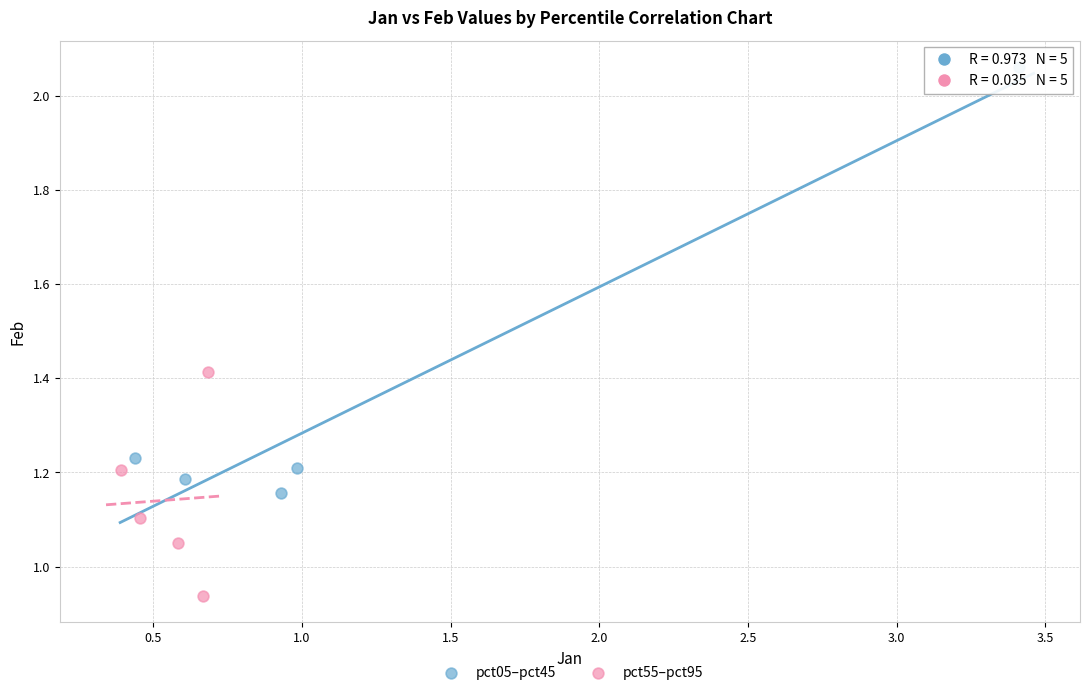

Which series contains the highest Y value?

pct05–pct45